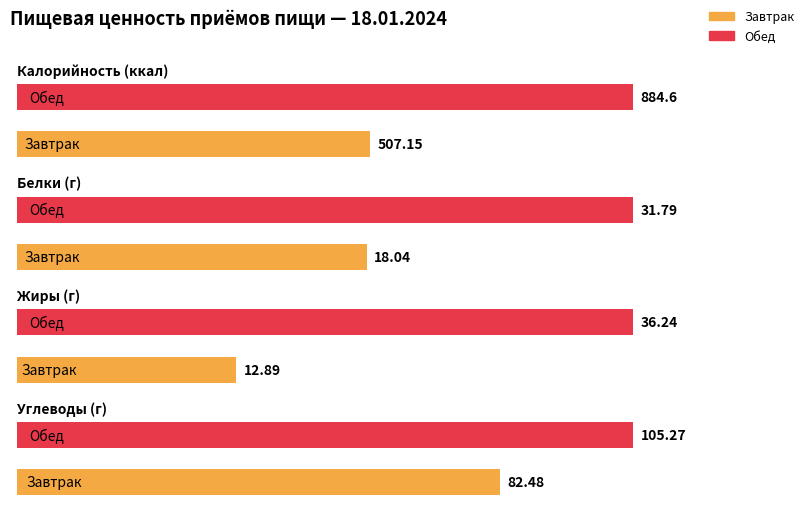

At which label does Жиры first exceed 36?

Обед